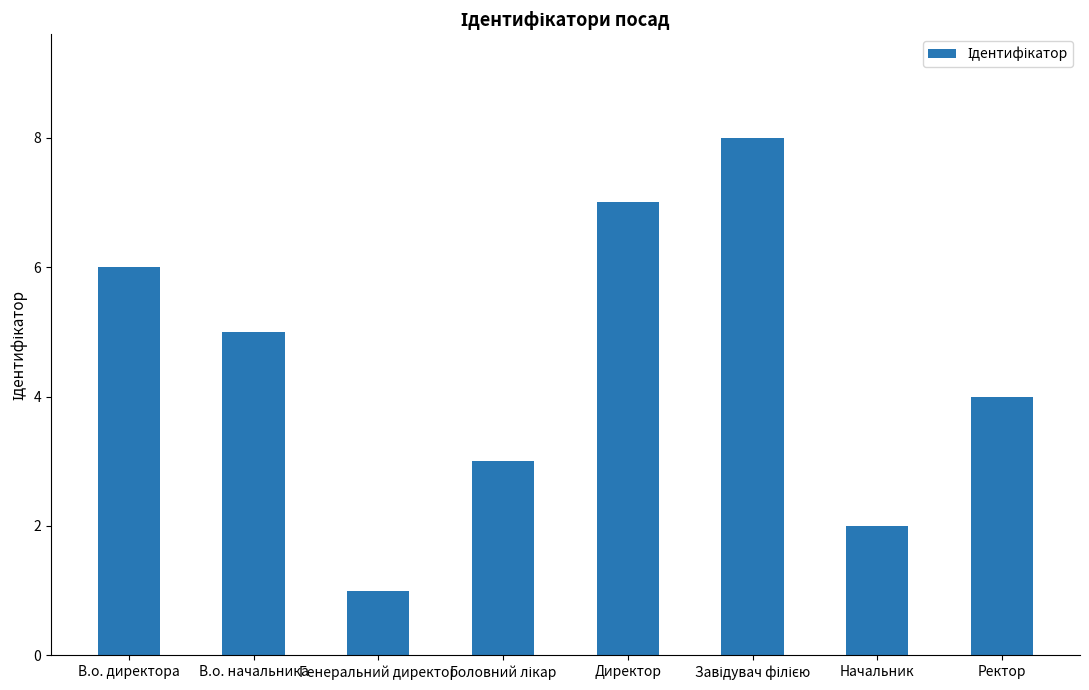

What is the sum of the values at Генеральний директор and Директор?

8